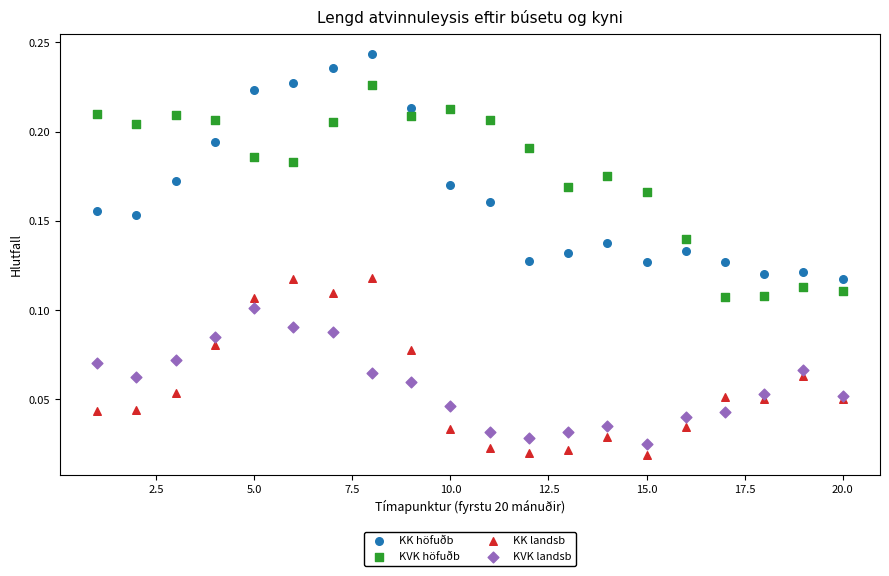

Which series reaches the maximum Y coordinate?

KK höfuðb